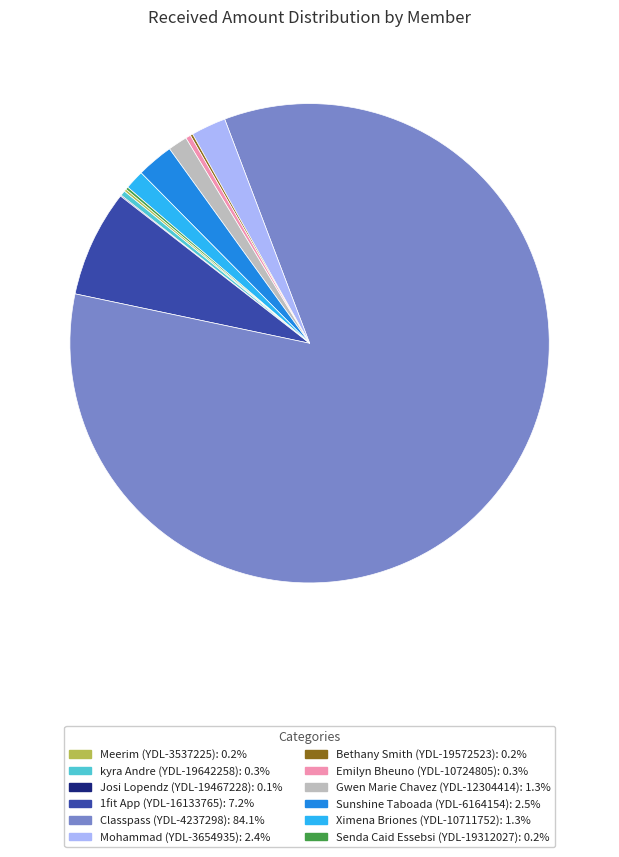

Does Gwen Marie Chavez (YDL-12304414) account for over 50% of the chart?

No